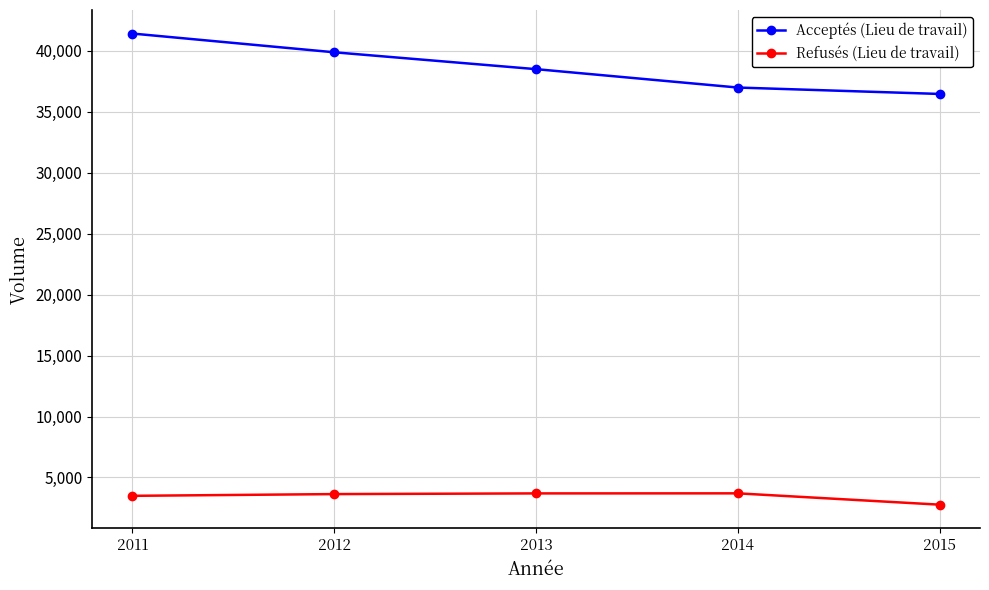

True or false: Refusés (Lieu de travail) has a value of 3635 at 2012.

True